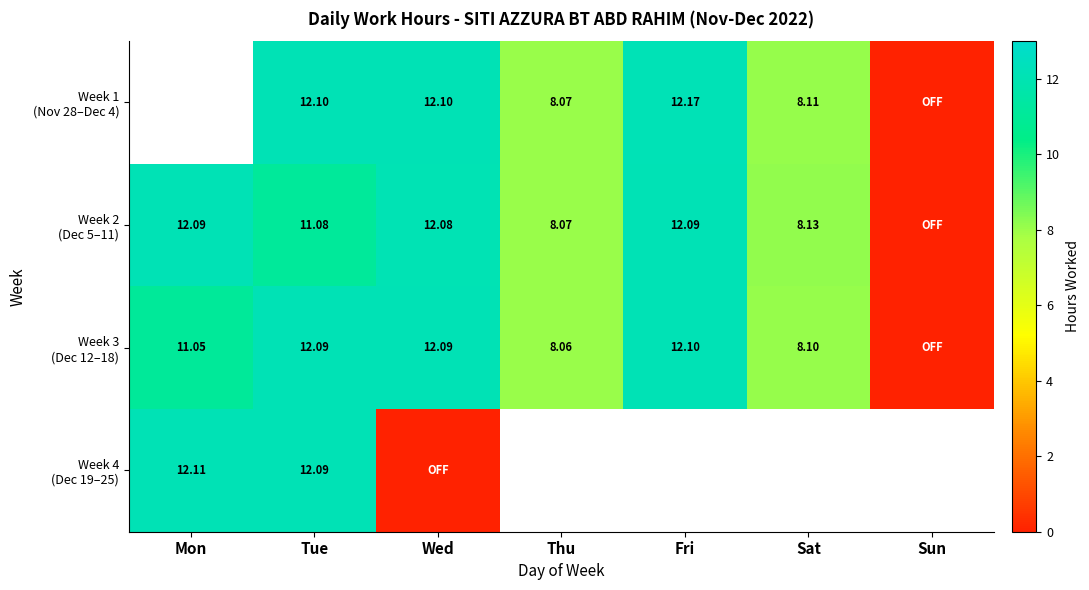

How many values in Week 4 (Dec 19–25) are above zero?

2